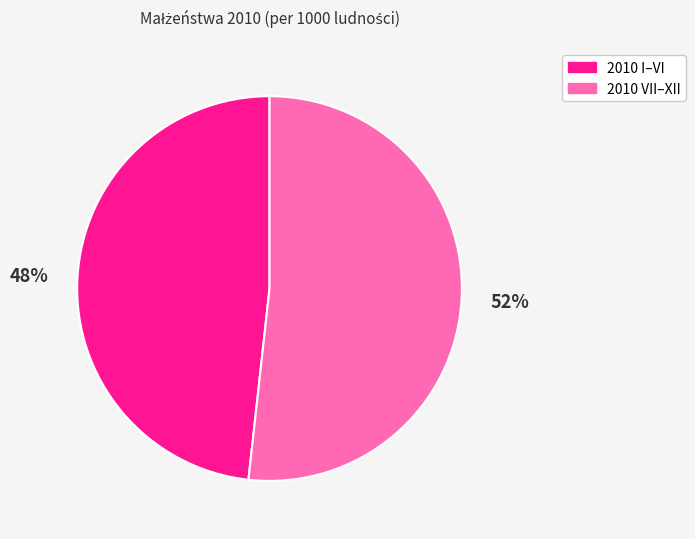

To the nearest percent, what is the difference between the largest and smallest slice percentages?

4%